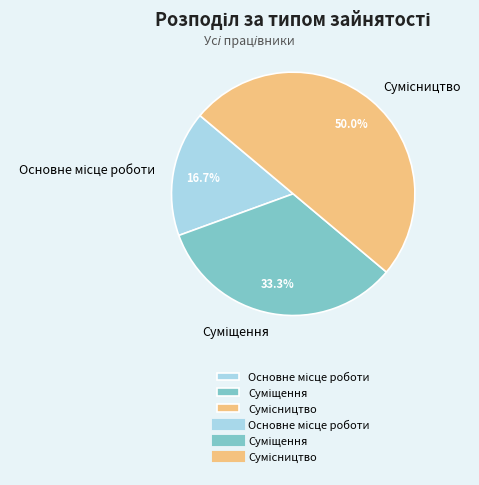

How many segments does this pie chart have?

3